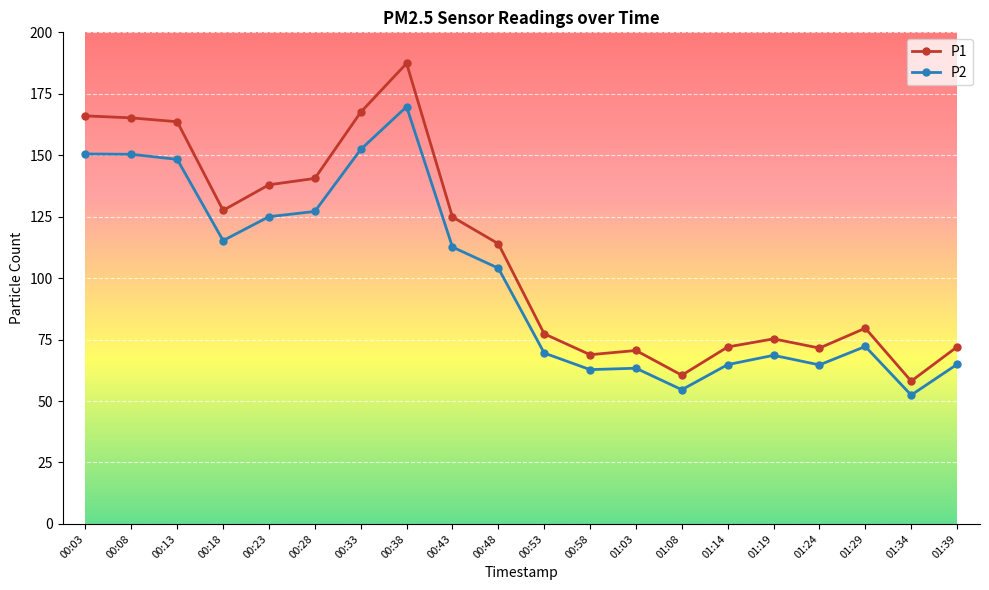

What is the label of the 19th point from the right?

00:08